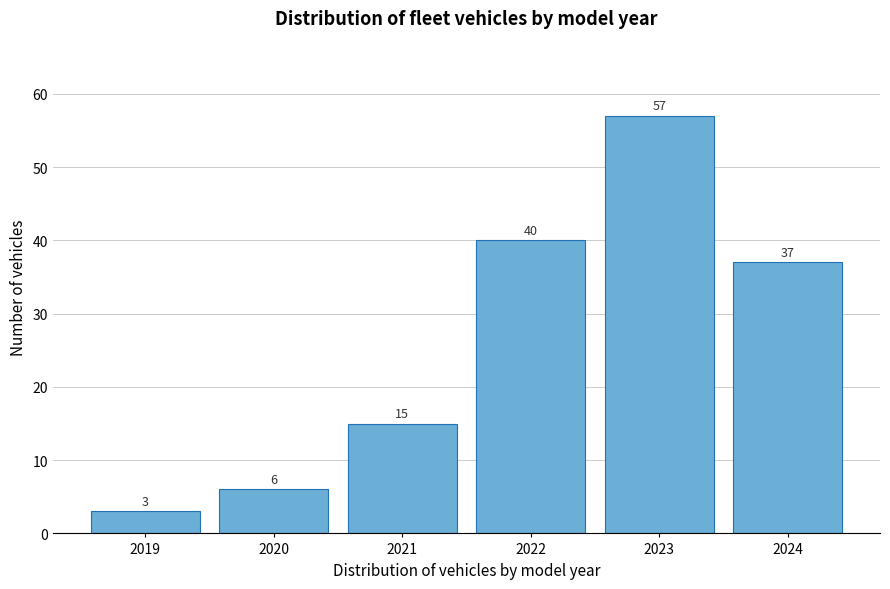

Reading right to left, extract all data points from this chart.

37	57	40	15	6	3